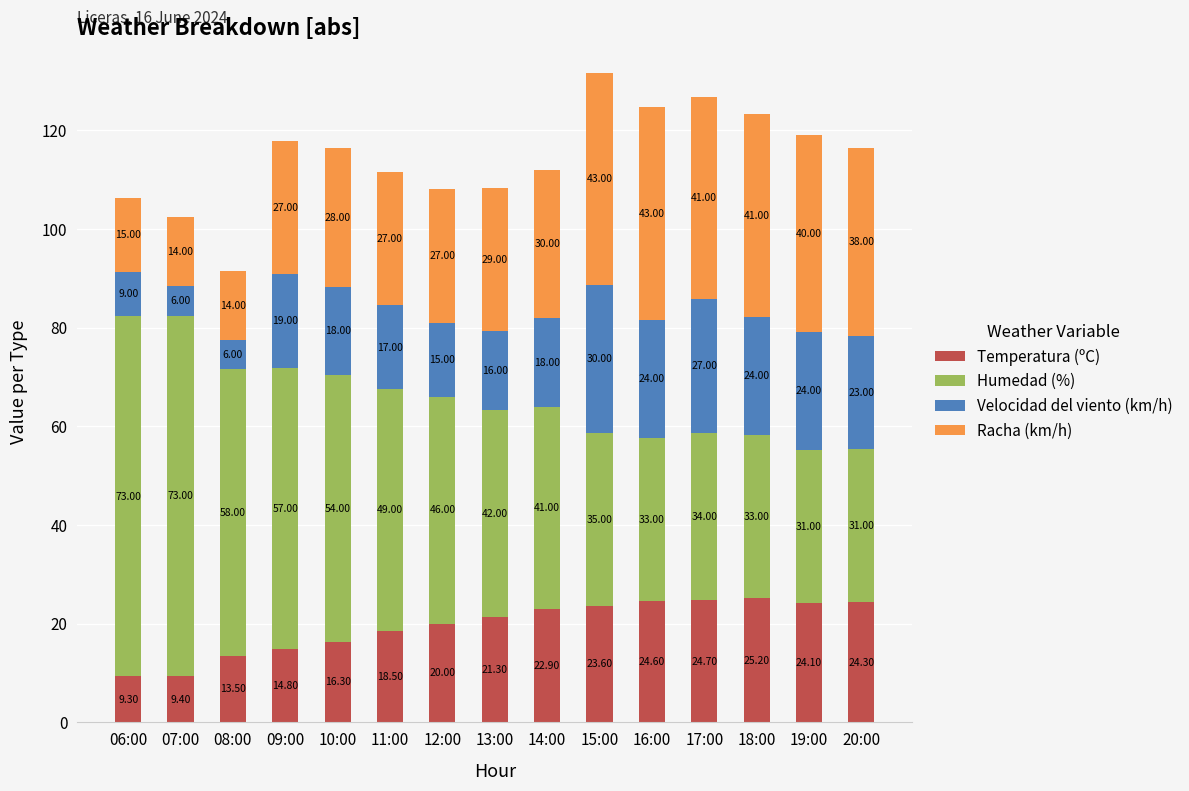

What is the average value of the Temperatura (ºC) series?

19.5